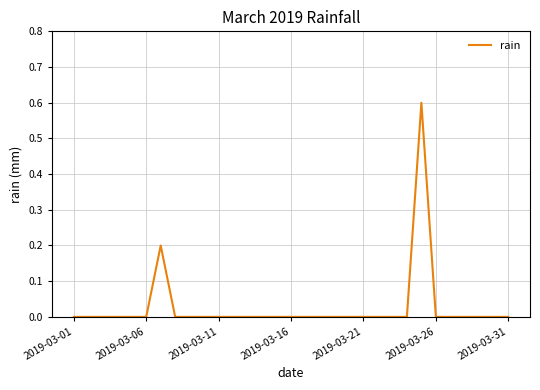

Does the chart display data point markers on the line(s)?

No